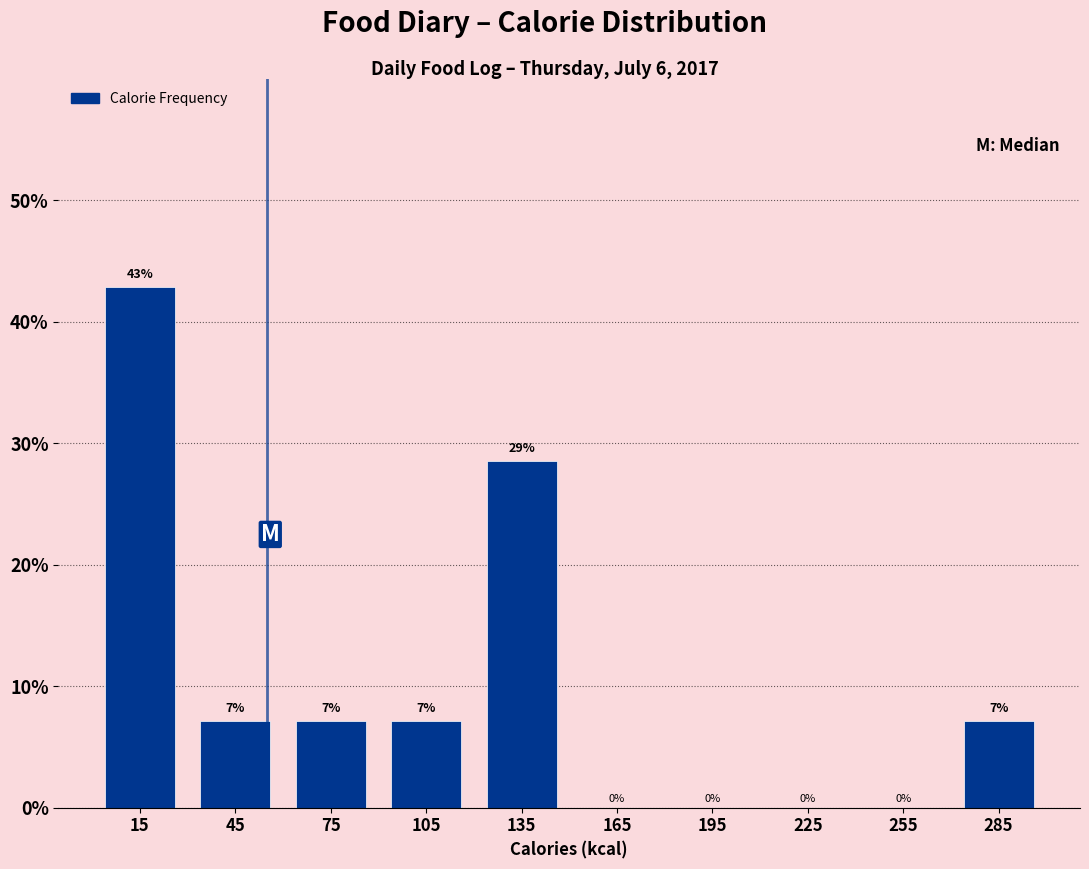

Which range on the x-axis has the tallest bar?

0 to 30